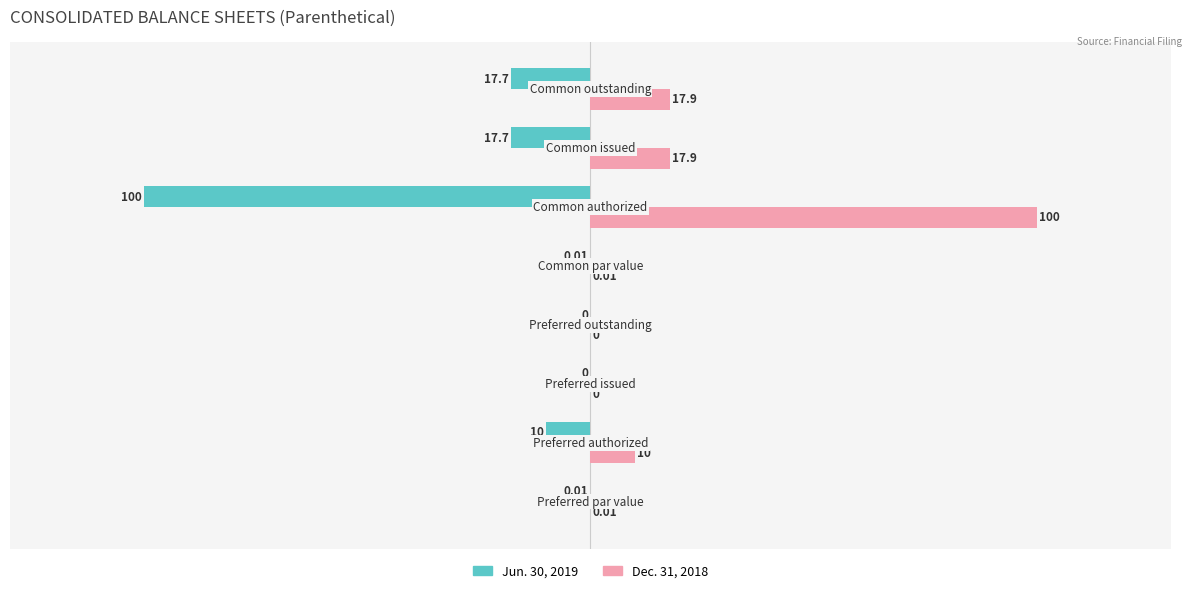

What is the average value of the Dec. 31, 2018 series?

18.2